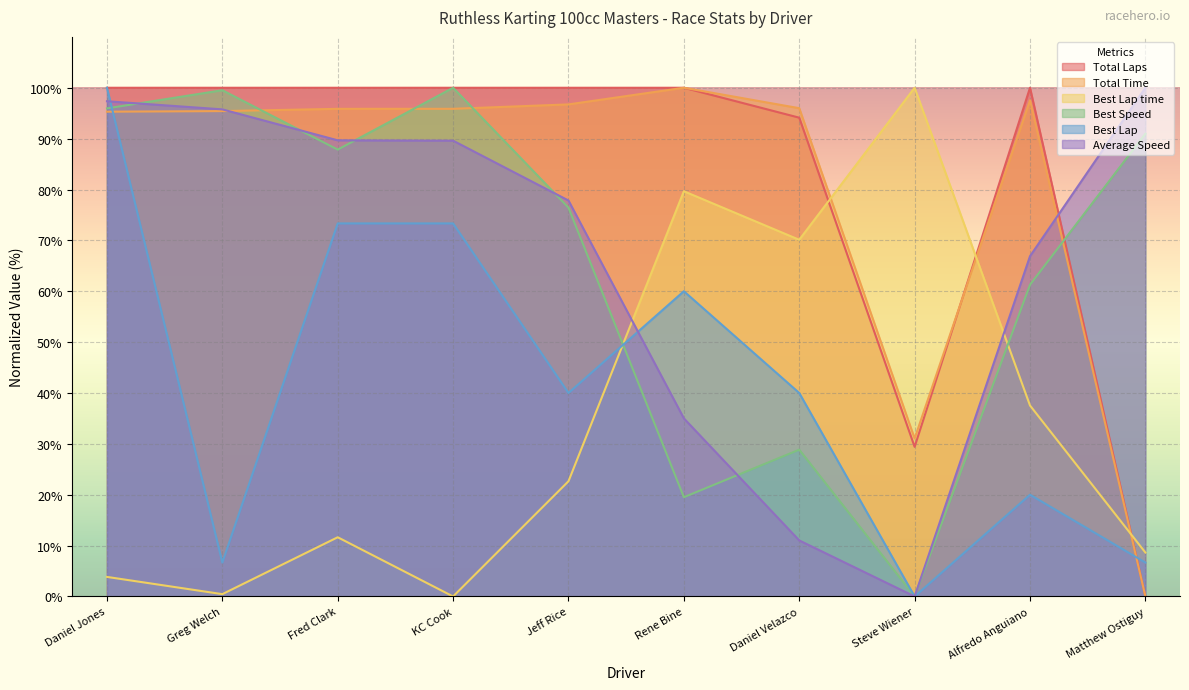

What is the value of the Best Lap point at the 6th from the left?

60.0